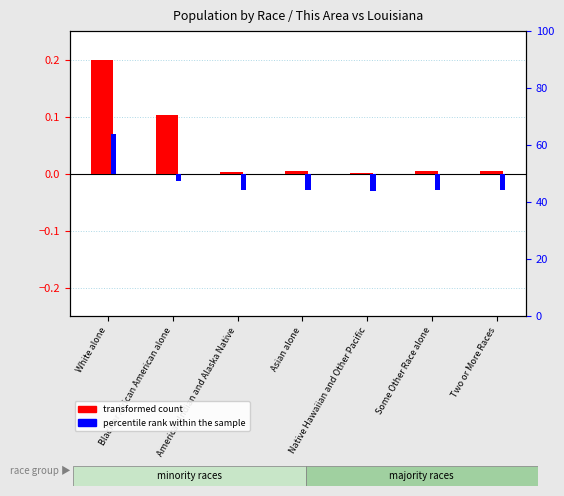

What is the label of the 6th bar from the left?

Some Other Race alone